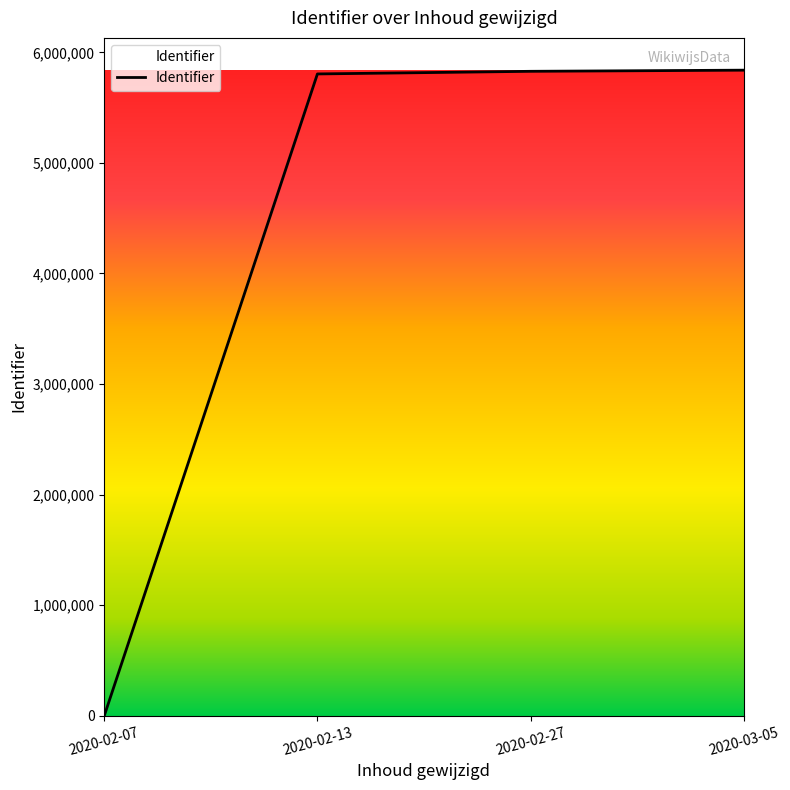

Between 2020-02-07 and 2020-03-05, which is larger?

2020-03-05